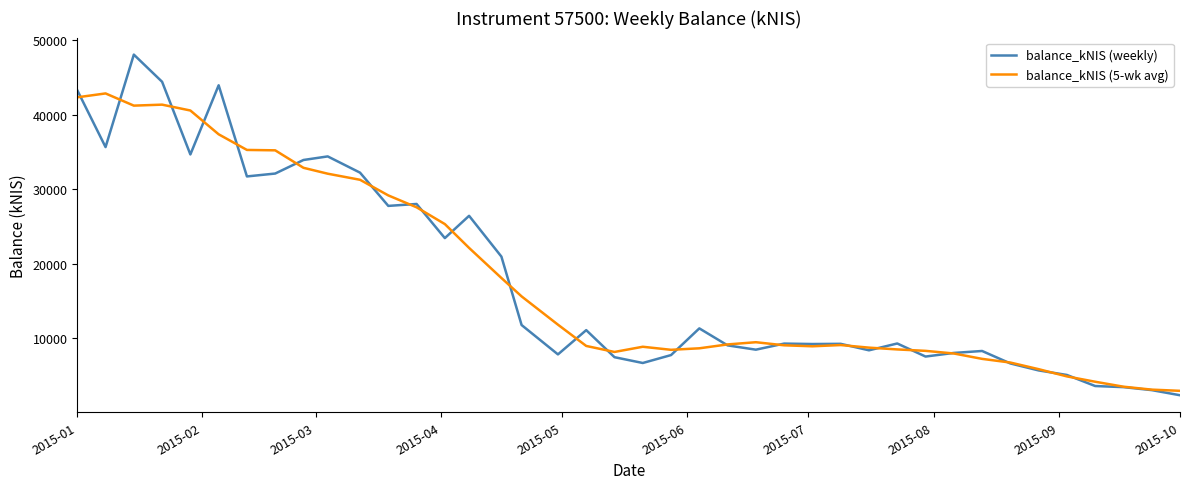

What is the lowest value of the balance_kNIS (weekly) series?

2314.8